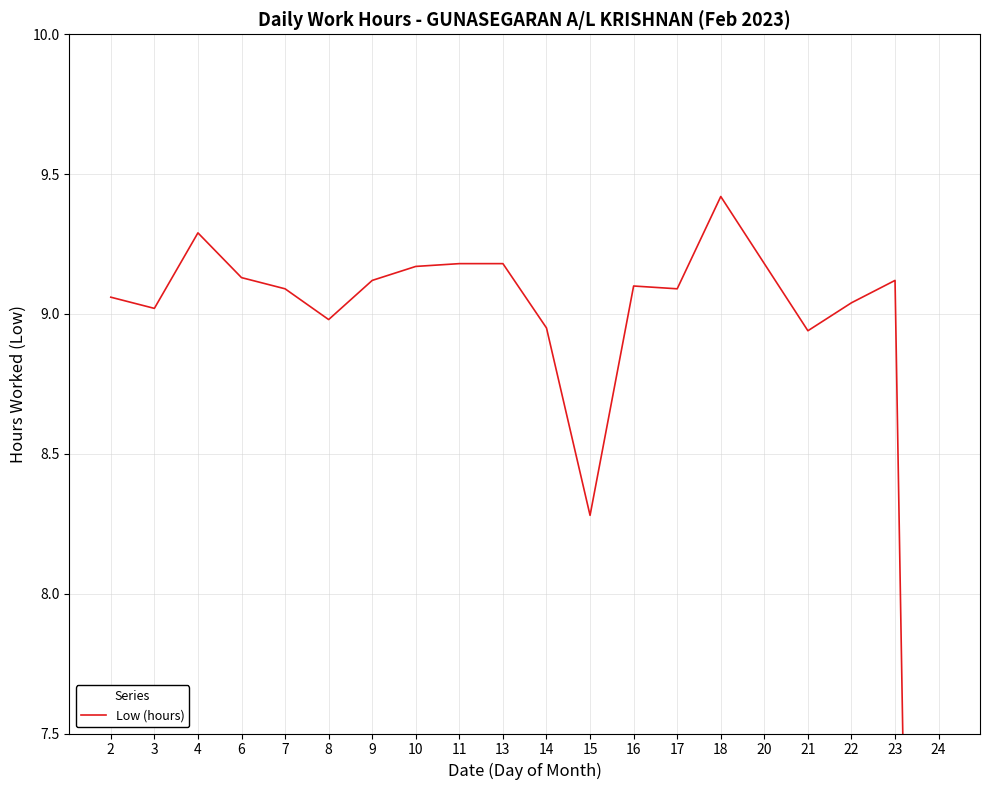

Approximately how many times larger is the value at 18 compared to 21?

1.1